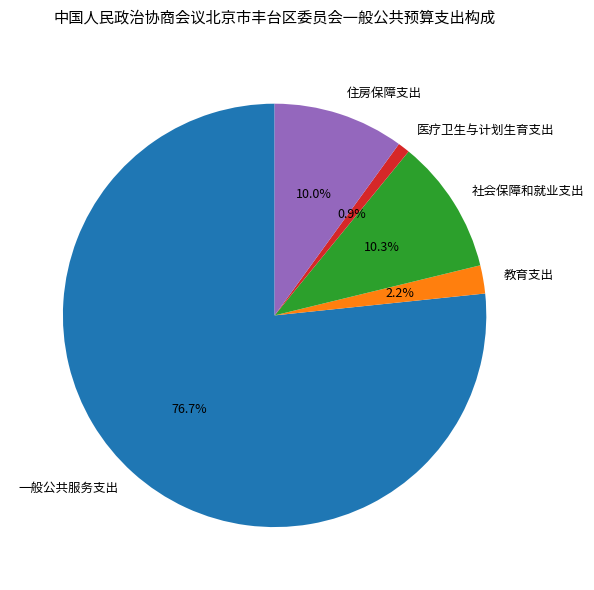

What is the ratio of the value at 社会保障和就业支出 to the value at 住房保障支出?

1.0